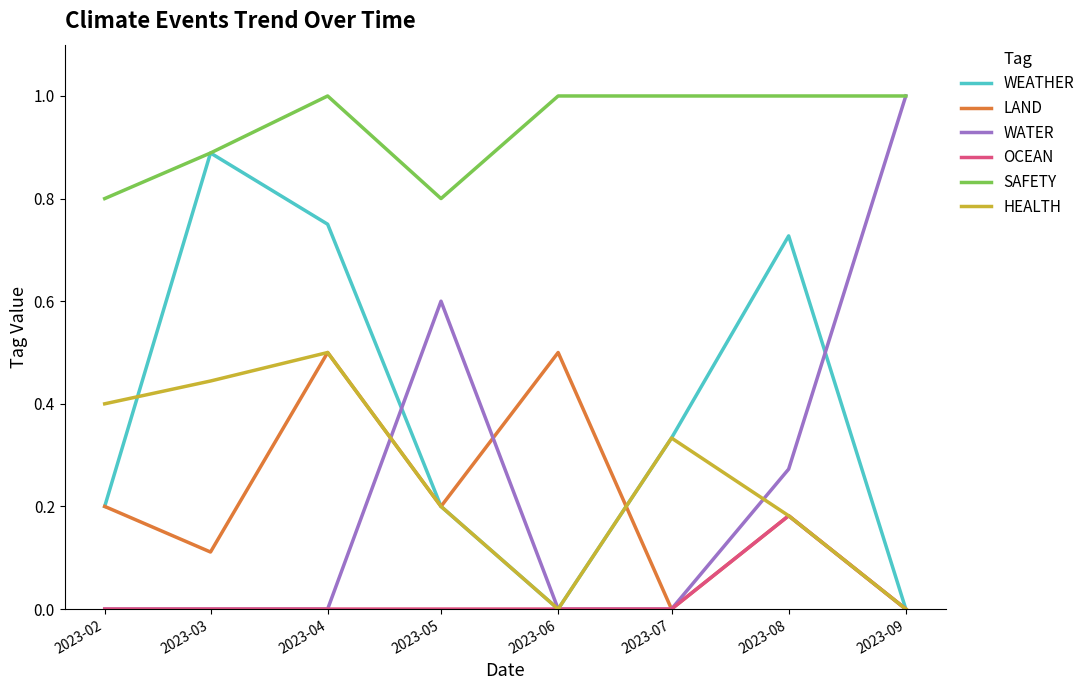

Where is the first local minimum for HEALTH?

2023-06